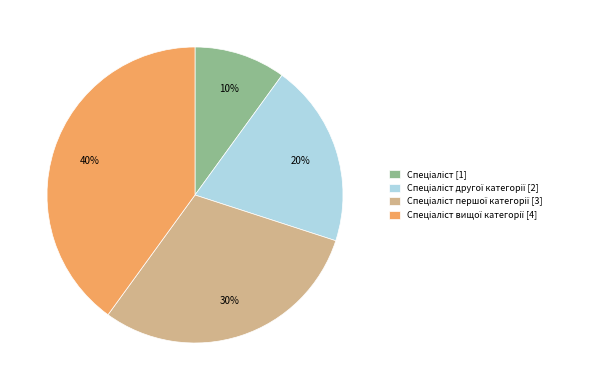

Is there a majority slice in this chart?

No